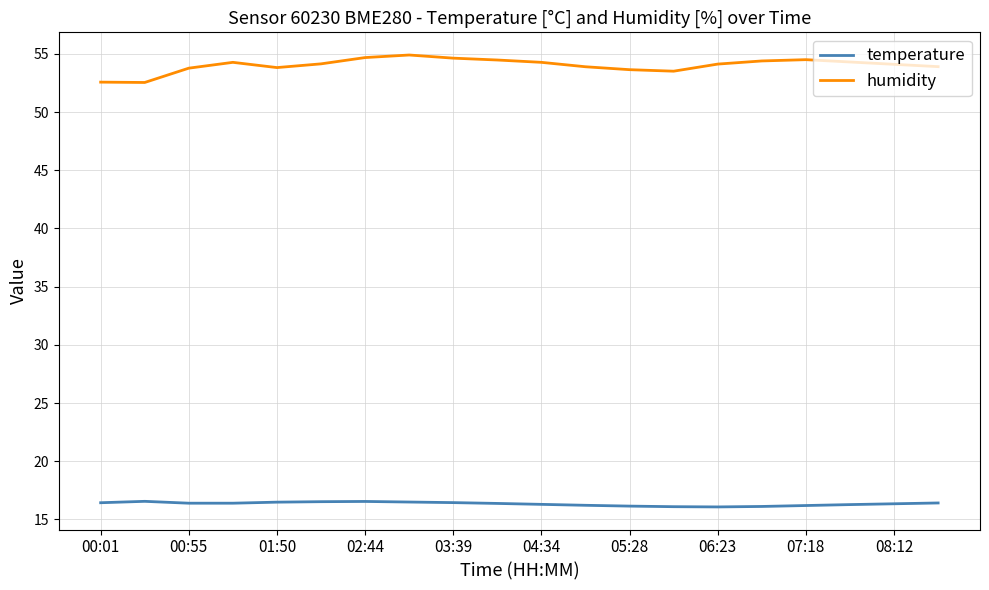

Rank the series by their maximum value, from highest to lowest.

humidity, temperature